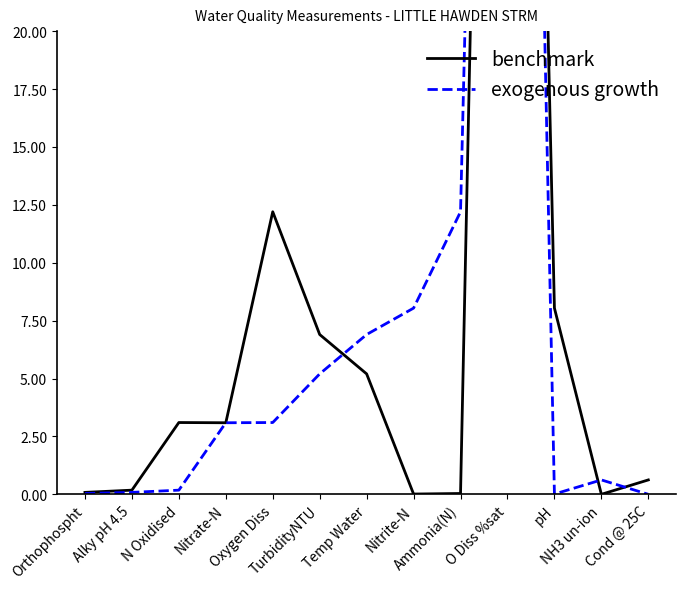

True or false: exogenous growth has more than 0 interior local peaks.

True